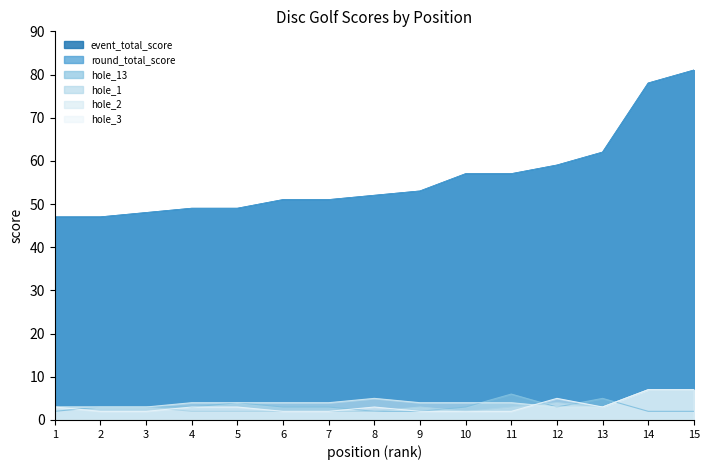

Reading left to right, extract all data points from this chart.

event_total_score: 47	47	48	49	49	51	51	52	53	57	57	59	62	78	81
round_total_score: 47	47	48	49	49	51	51	52	53	57	57	59	62	78	81
hole_13: 2	3	3	3	4	3	3	2	2	3	6	3	5	2	2
hole_1: 3	3	3	2	2	2	2	2	3	2	3	4	3	7	7
hole_2: 3	3	3	4	4	4	4	5	4	4	4	3	3	7	7
hole_3: 3	2	2	3	3	2	2	3	2	2	2	5	3	7	7